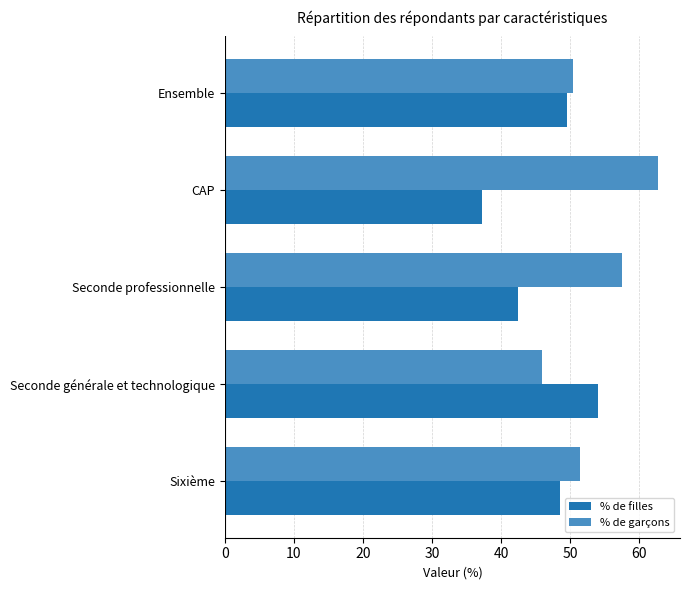

What is the average value of the % de garçons series?

53.6